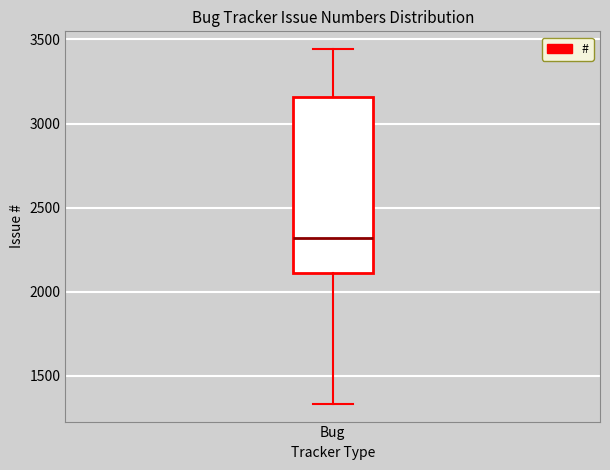

Read this box plot against the y-axis: the position of the median line, the range covered by the box, and the ends of both whiskers. The values are not printed on the chart, so give them approximately, as read against the axis.

median 2300, box 2100 to 3150, whiskers 1350 to 3450